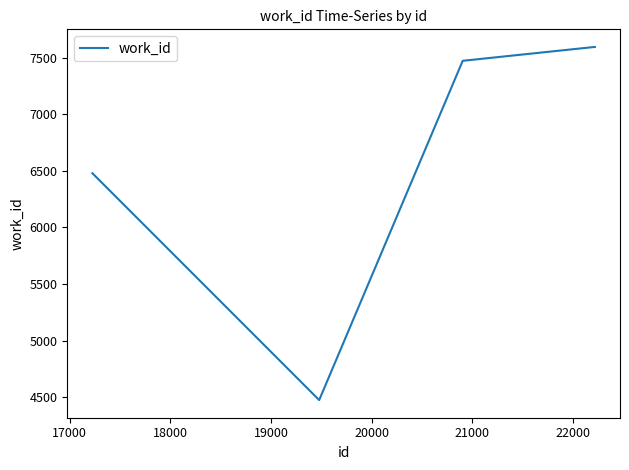

Count the number of data series in this chart.

1